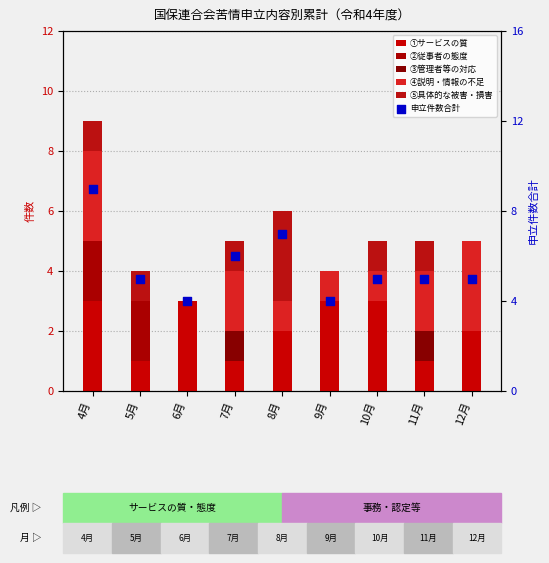

Which series reaches the maximum Y coordinate?

申立件数合計